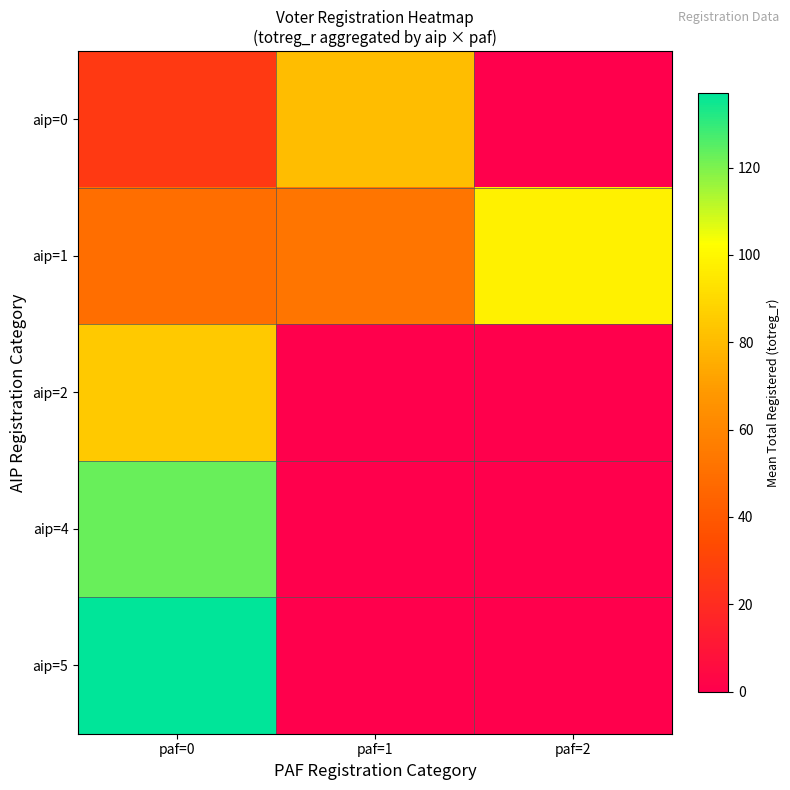

At paf=1, list the series in order from largest to smallest.

aip=0, aip=1, aip=2, aip=4, aip=5